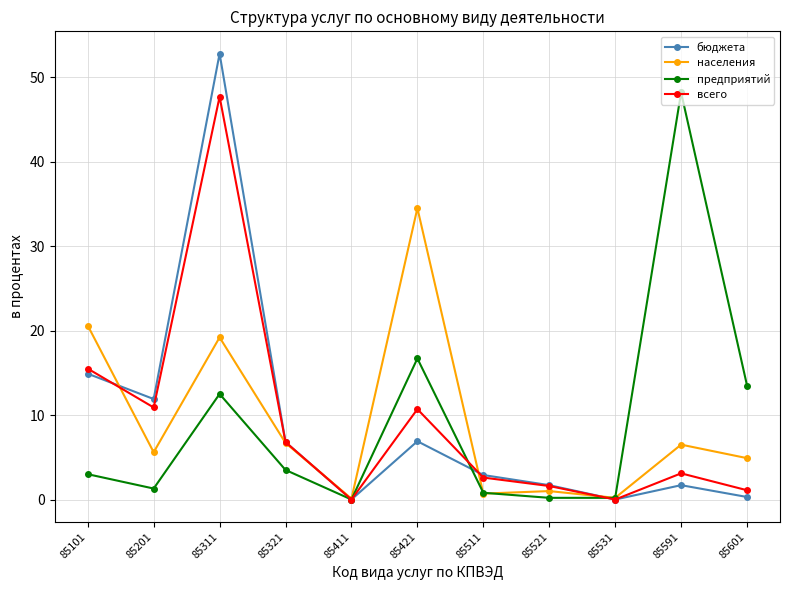

Is the value of бюджета at 85521 greater than the value of предприятий at 85521?

Yes